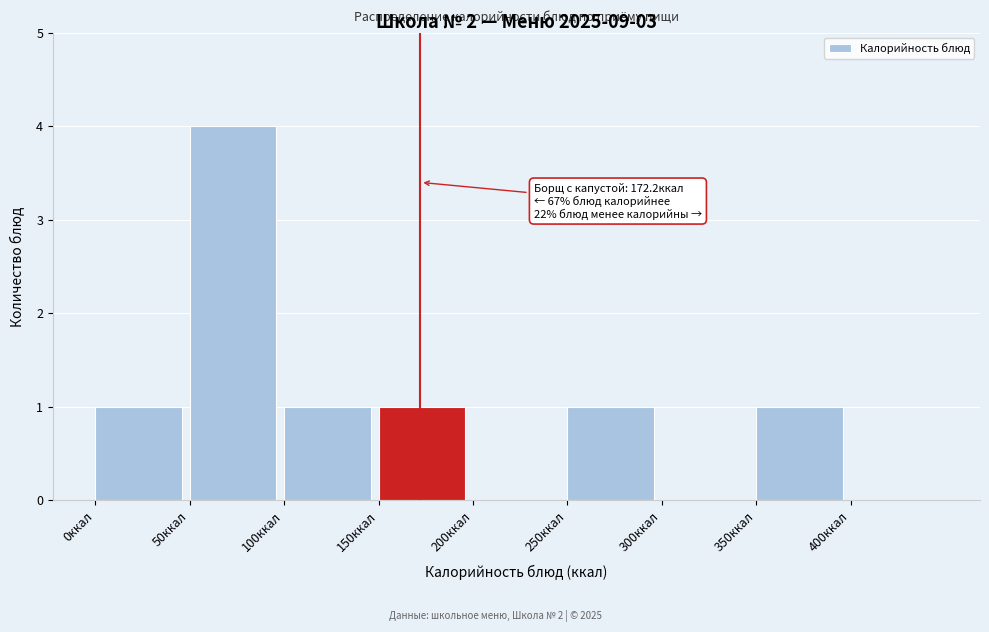

Over which range of the x-axis is the bar tallest?

50 to 100